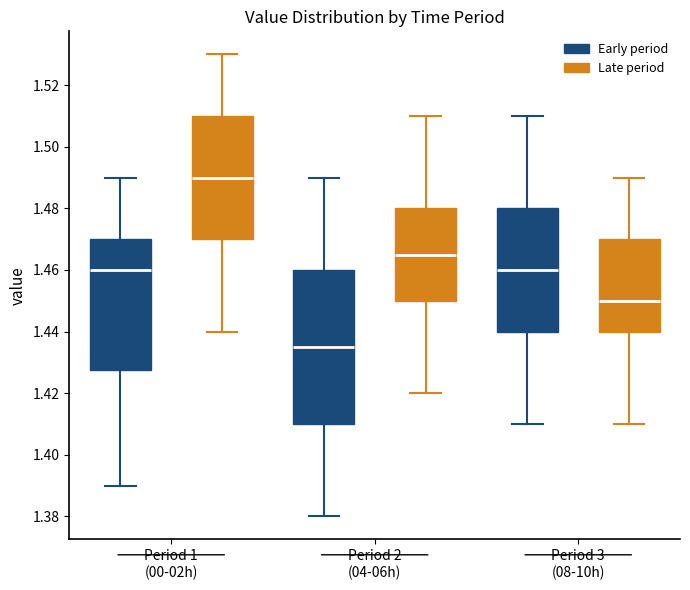

Which box is the tallest, from its lower edge to its upper edge?

Period 2 (04-06h) (Early period)